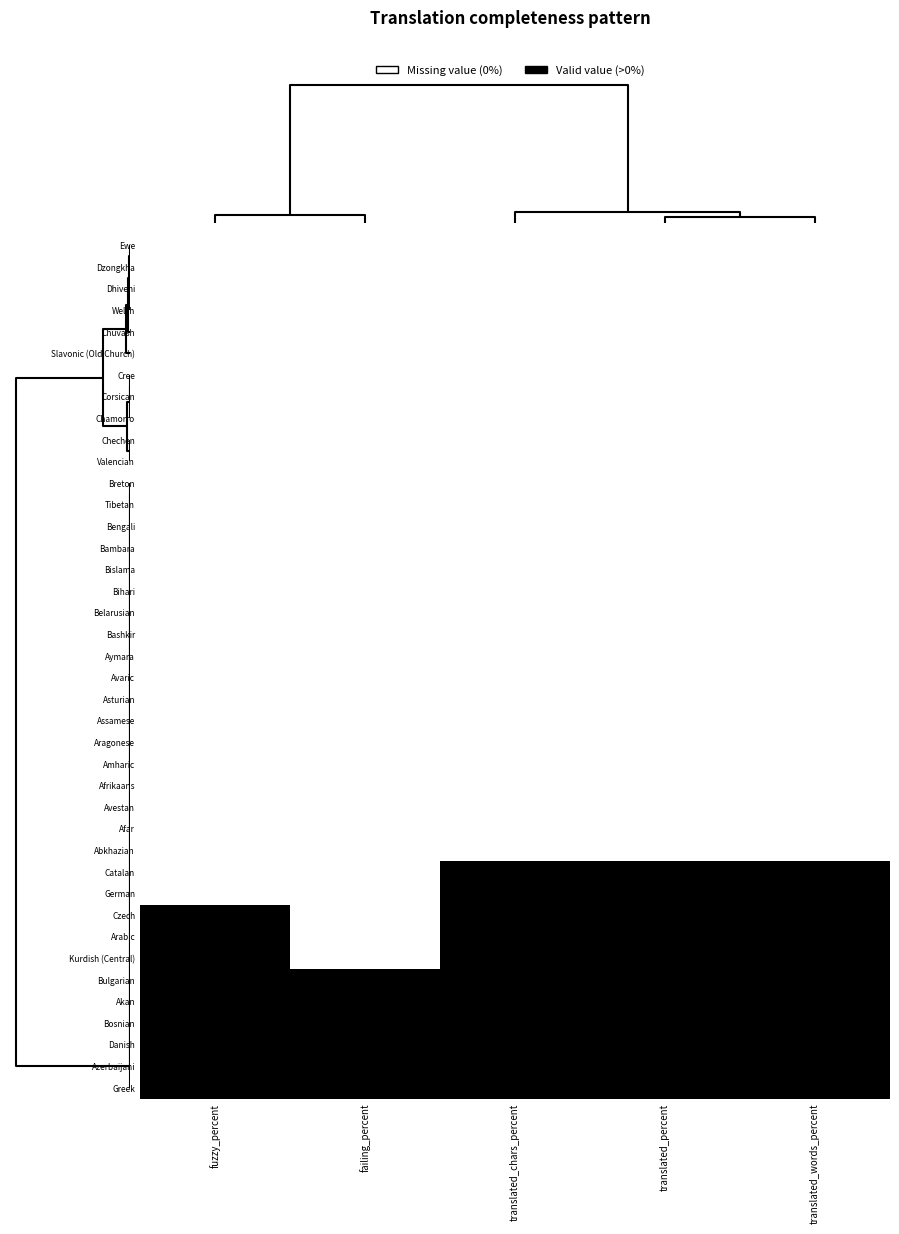

At how many categories does at least one series exceed 0?

5